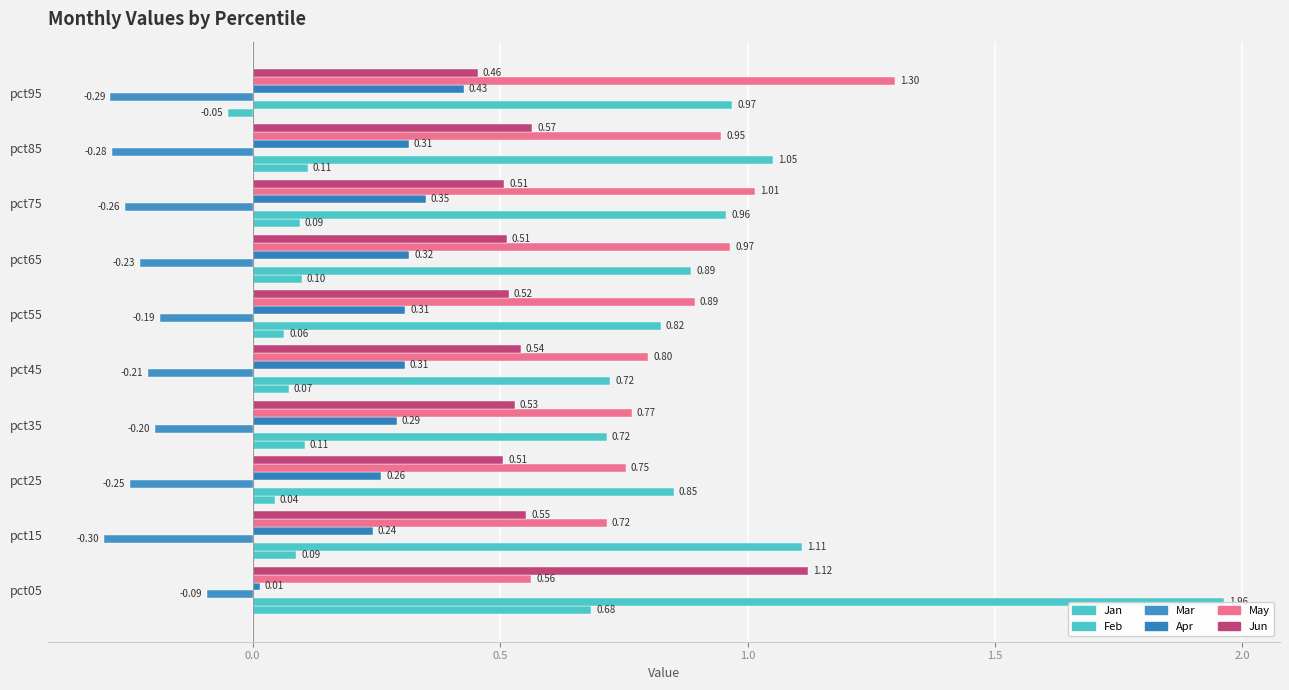

Reading left to right, list all the values displayed in this chart.

Jan: 0.7	0.1	0.0	0.1	0.1	0.1	0.1	0.1	0.1	-0.0
Feb: 2.0	1.1	0.9	0.7	0.7	0.8	0.9	1.0	1.1	1.0
Mar: -0.1	-0.3	-0.2	-0.2	-0.2	-0.2	-0.2	-0.3	-0.3	-0.3
Apr: 0.0	0.2	0.3	0.3	0.3	0.3	0.3	0.3	0.3	0.4
May: 0.6	0.7	0.8	0.8	0.8	0.9	1.0	1.0	0.9	1.3
Jun: 1.1	0.6	0.5	0.5	0.5	0.5	0.5	0.5	0.6	0.5